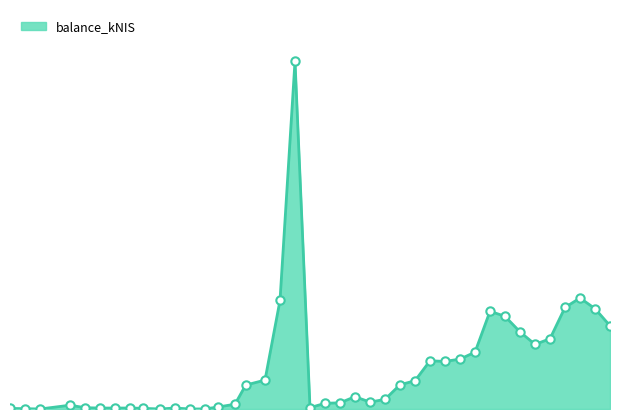

How many points are lower than both their immediate neighbors (excluding endpoints)?

8